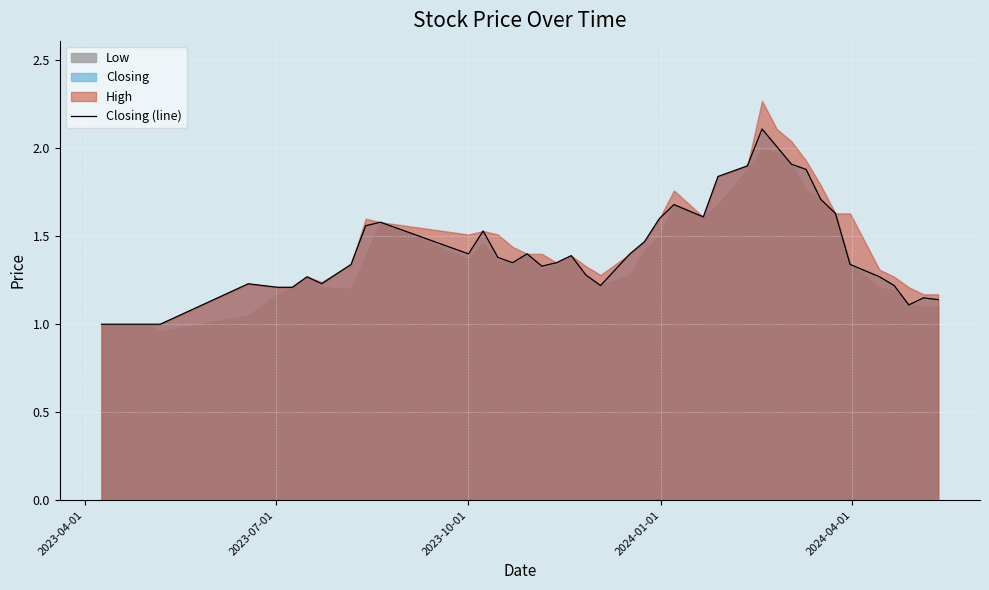

What is the lowest value of the Closing (line) series?

1.0